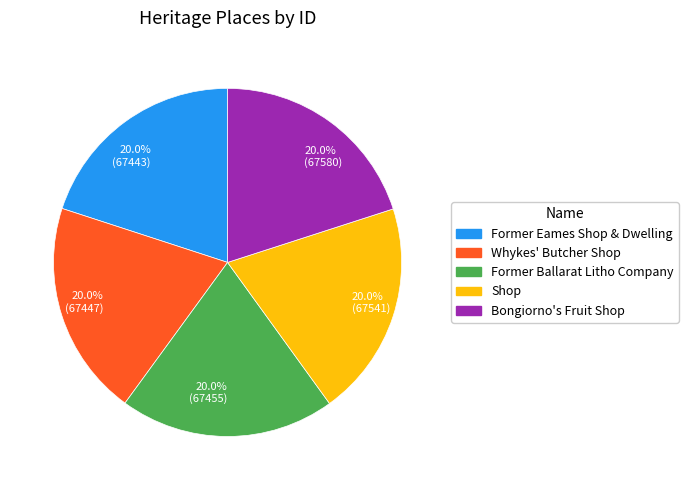

Is 20.0% (67447) the majority of the pie?

No